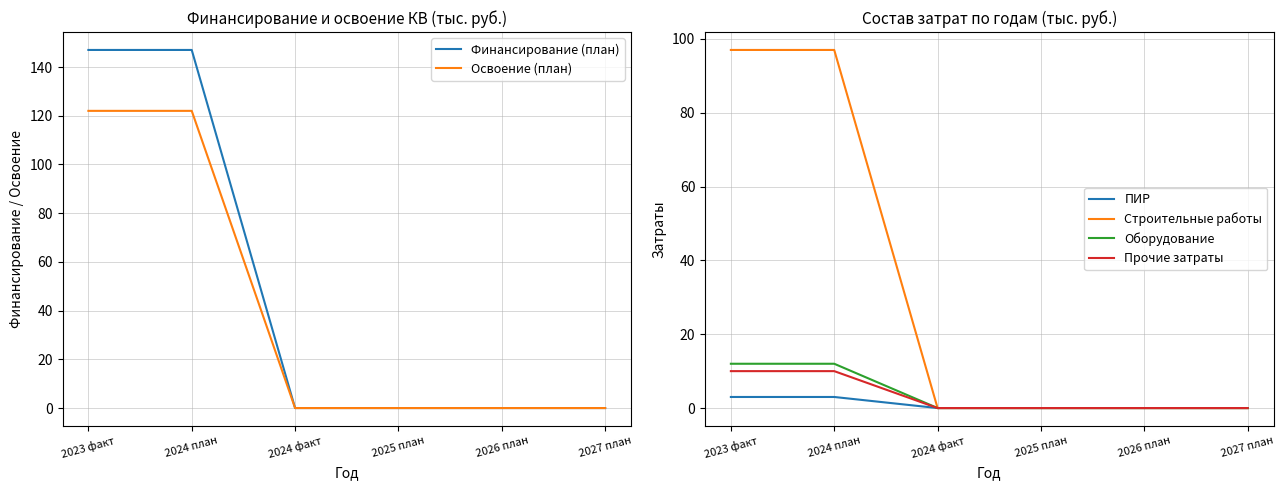

Which series changed the most between 2023 факт and 2024 факт?

Финансирование (план)